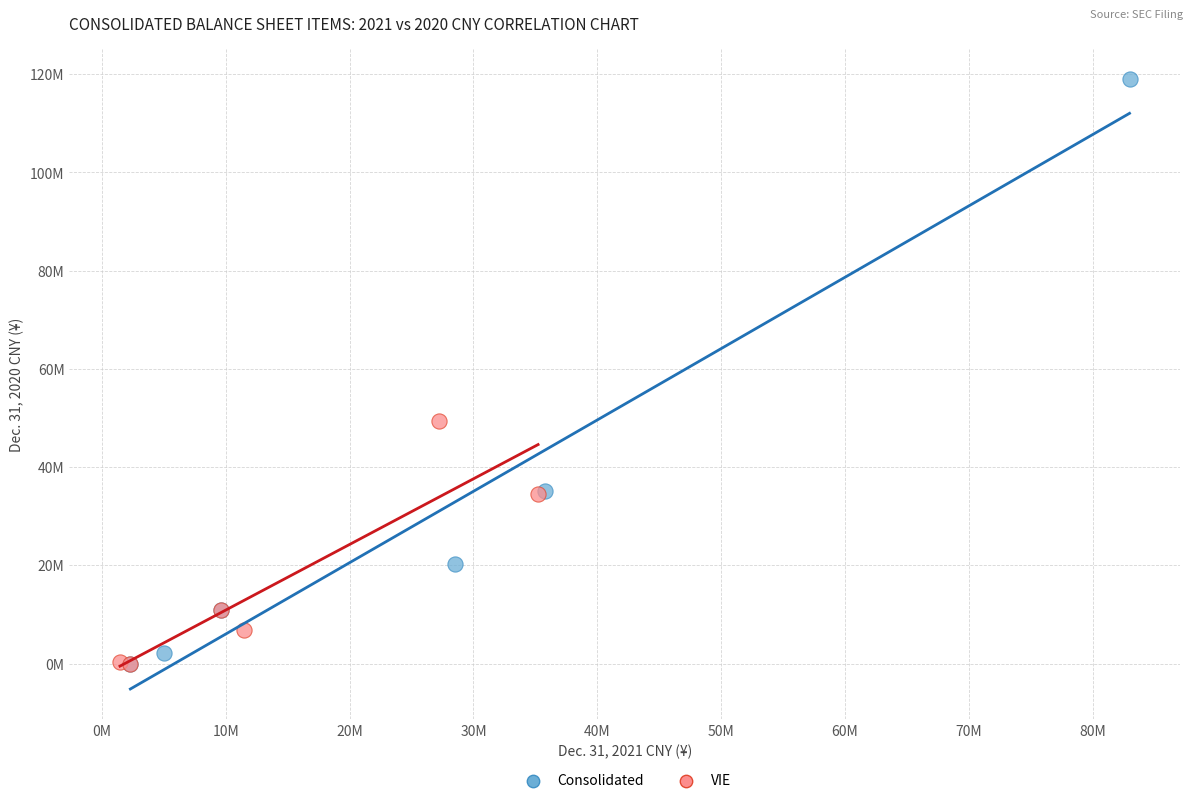

Which series contains the highest Y value?

Consolidated